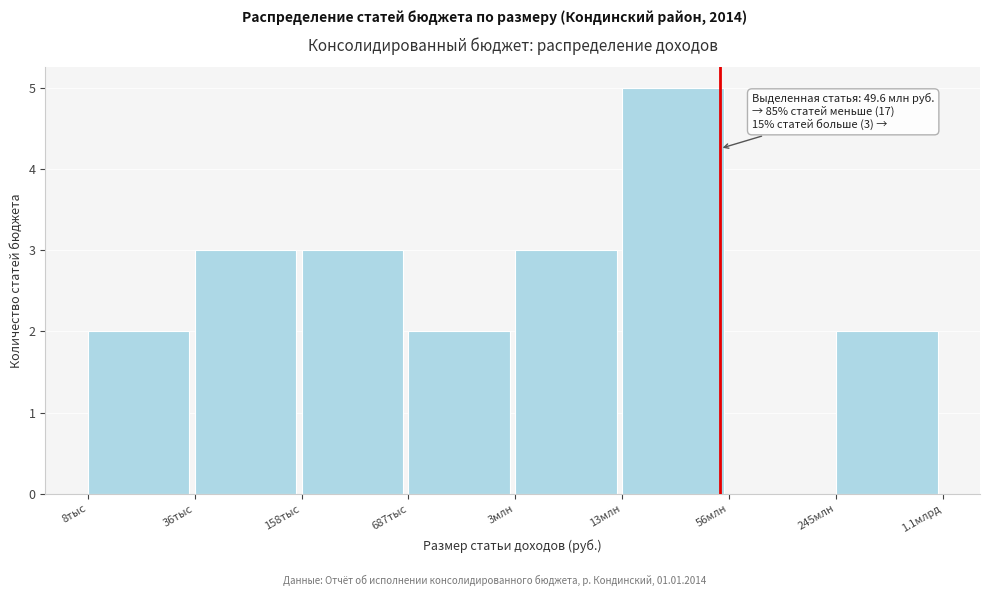

Reading left to right, list all the values displayed in this chart.

8тыс=2	36тыс=3	158тыс=3	687тыс=2	3млн=3	13млн=5	56млн=0	245млн=2